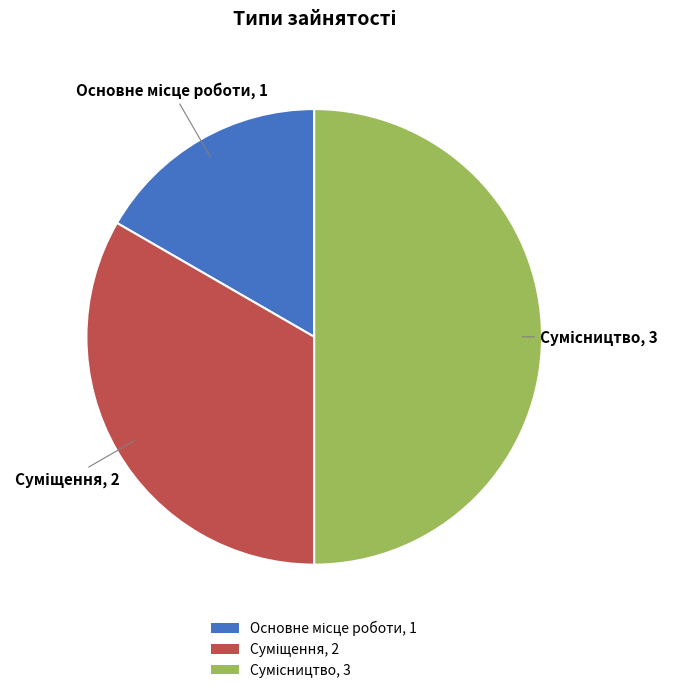

How many segments does this pie chart have?

3